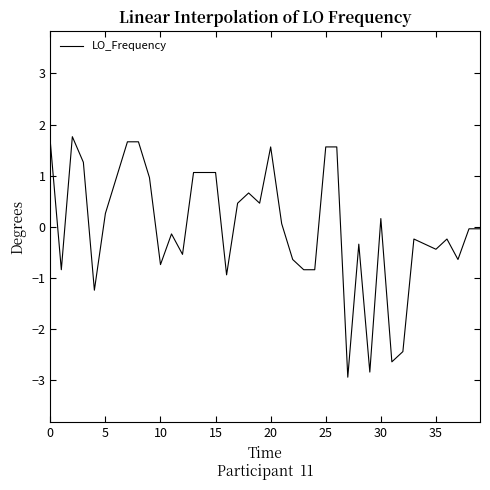

What is the smallest value displayed?

-2.9